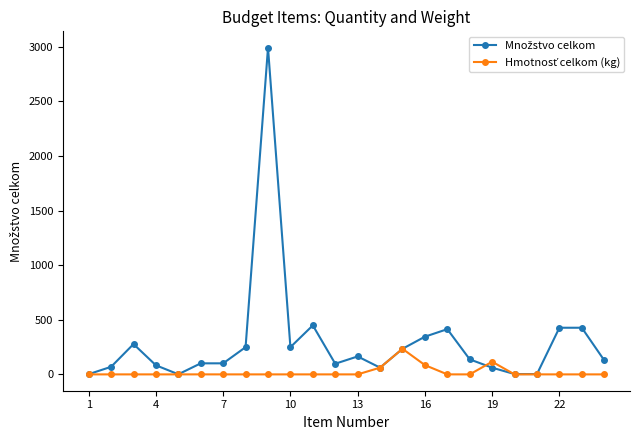

What is the maximum value shown in the chart?

2990.6